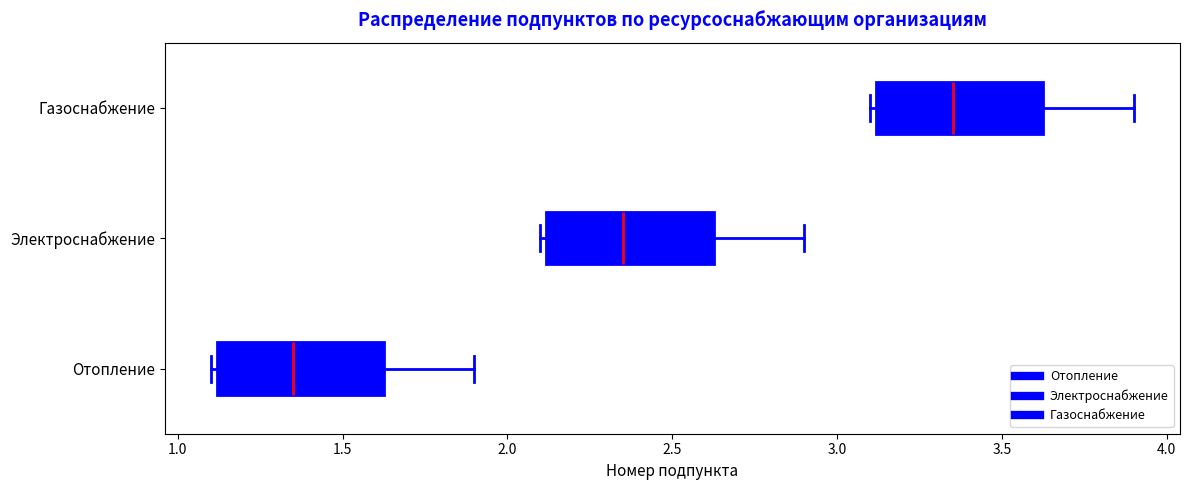

Reading bottom to top, read every box against the x-axis: the position of its median line, the range the box covers, and the ends of its whiskers. The values are not printed on the chart, so give them approximately, as read against the axis.

Отопление: median 1.35, box 1.10 to 1.65, whiskers 1.10 (just left of the box's left edge) to 1.90
Электроснабжение: median 2.35, box 2.10 to 2.65, whiskers 2.10 (just left of the box's left edge) to 2.90
Газоснабжение: median 3.35, box 3.10 to 3.65, whiskers 3.10 (just left of the box's left edge) to 3.90